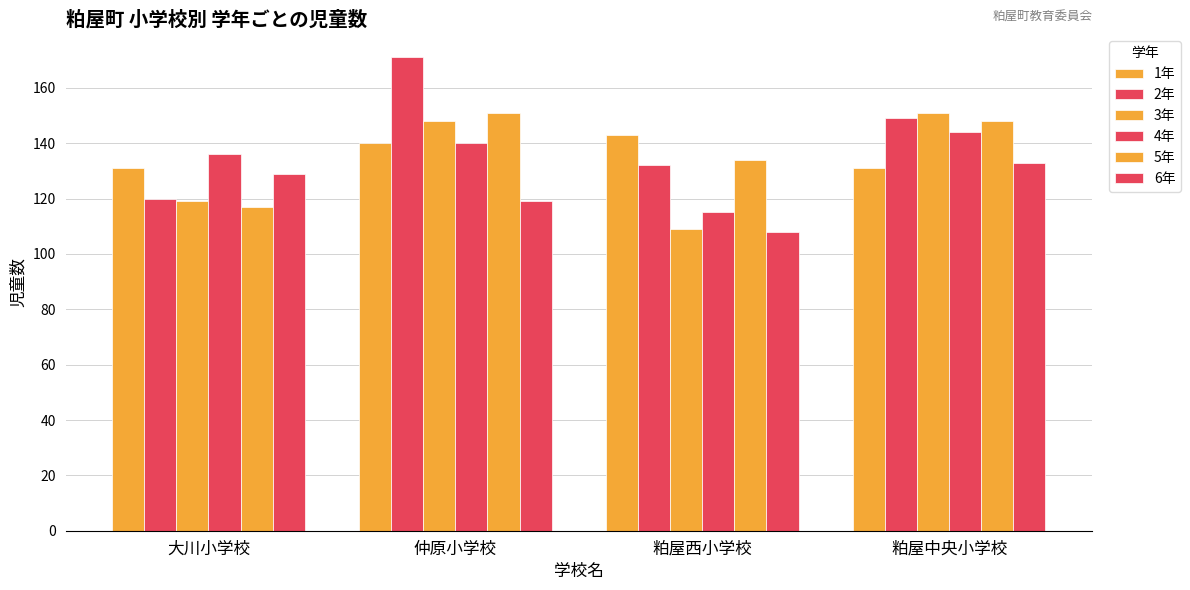

List the series in order of their peak value, lowest first.

6年, 1年, 4年, 3年, 5年, 2年